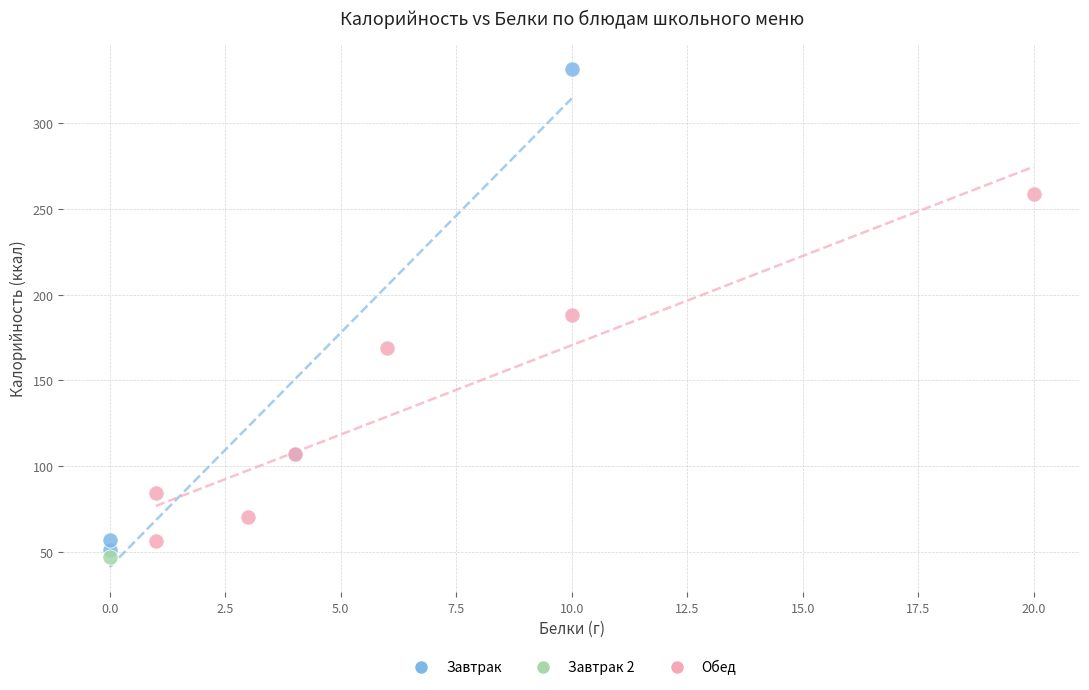

Which series contains the lowest Y value?

Завтрак 2